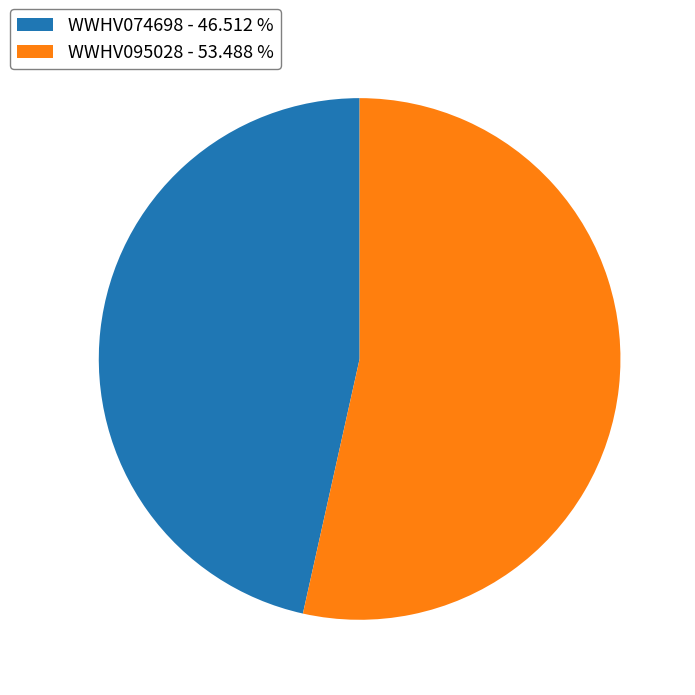

How many slices are in this pie chart?

2